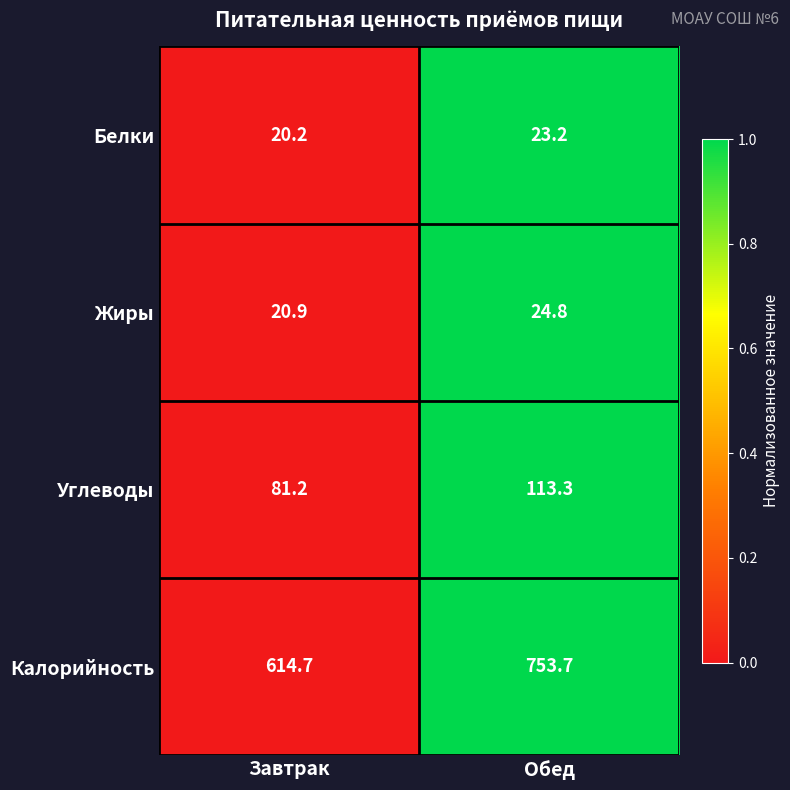

Which series changed the most between Завтрак and Обед?

Калорийность